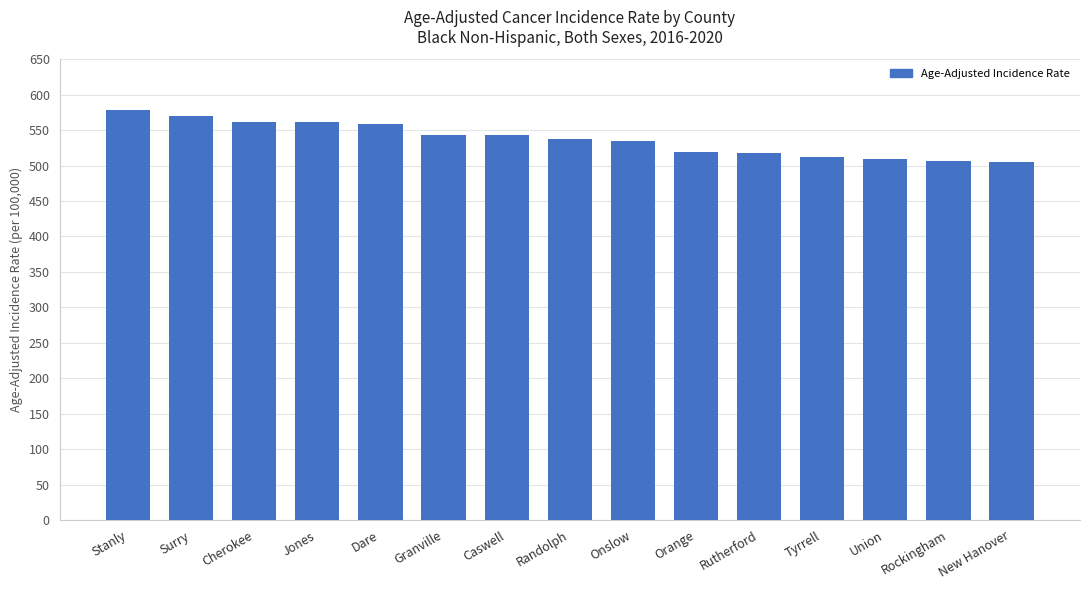

What is the value of the 10th bar from the left?

518.5